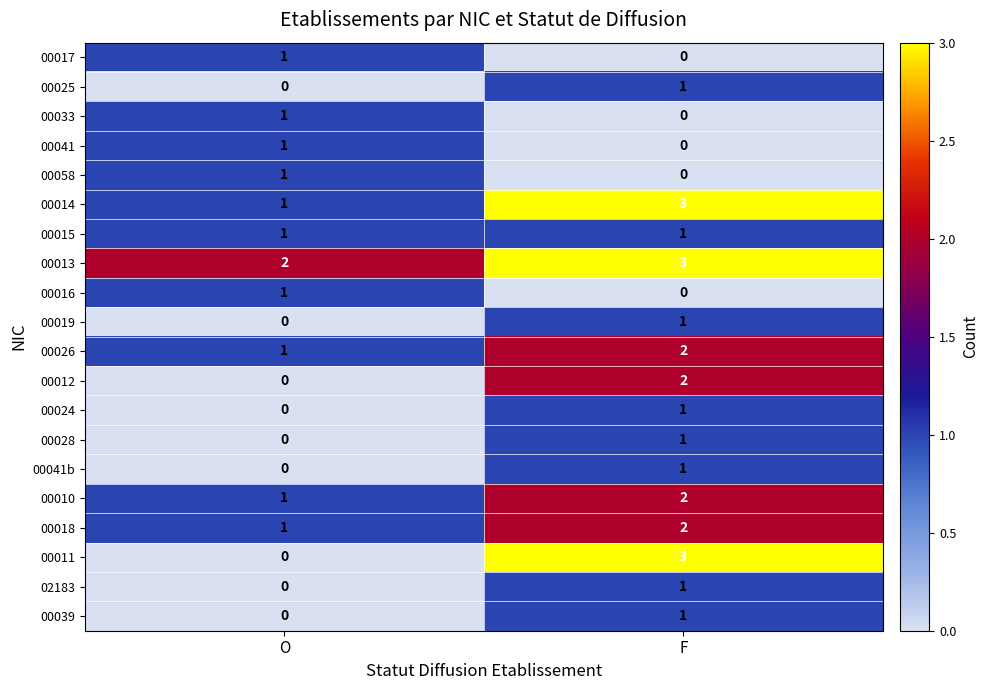

What is the sum of the 00010 values at F and O?

3